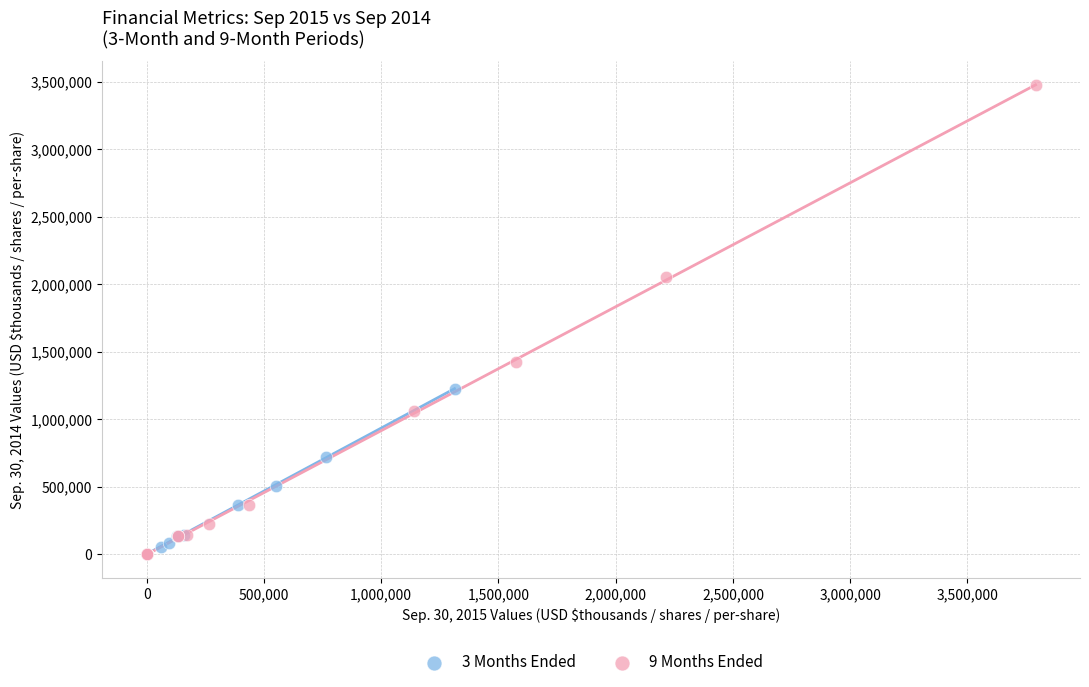

Which series has the widest spread of Y values?

9 Months Ended